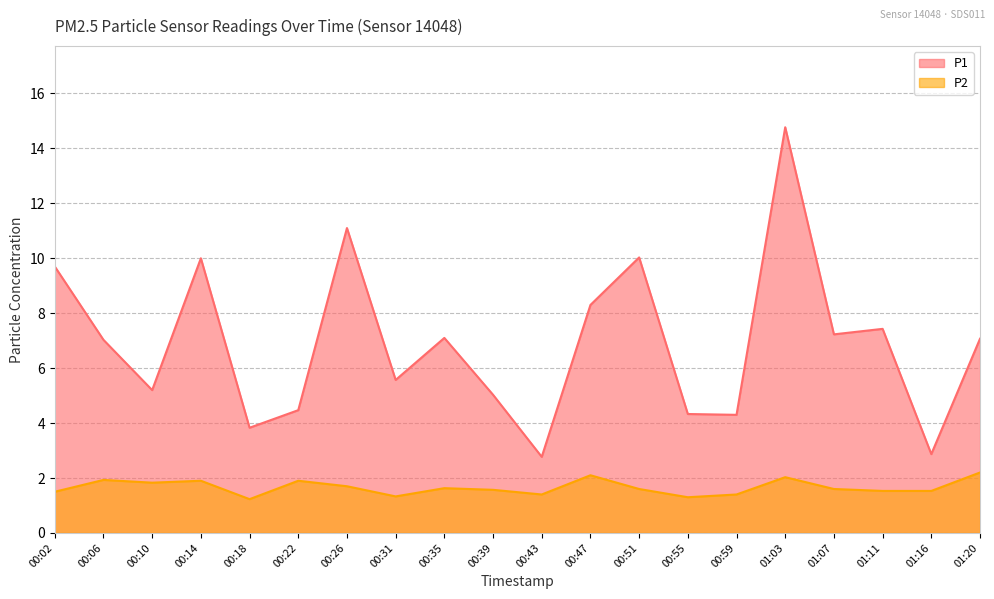

True or false: P2 and P1 intersect in this chart.

False